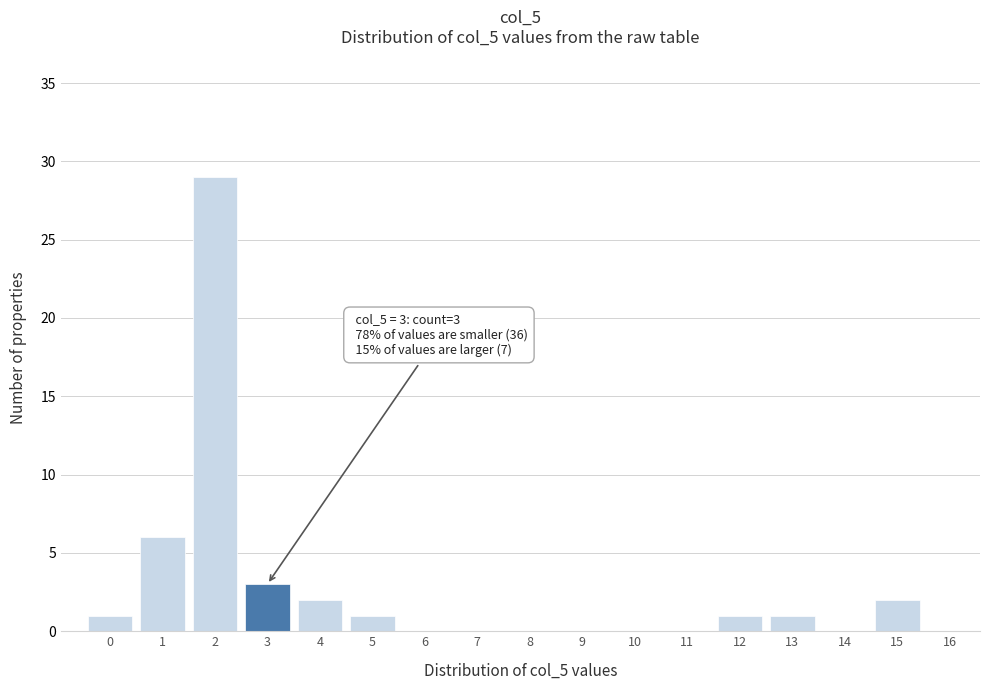

Reading left to right, transcribe all the data shown in this chart.

0=1	1=6	2=29	3=3	4=2	5=1	6=0	7=0	8=0	9=0	10=0	11=0	12=1	13=1	14=0	15=2	16=0